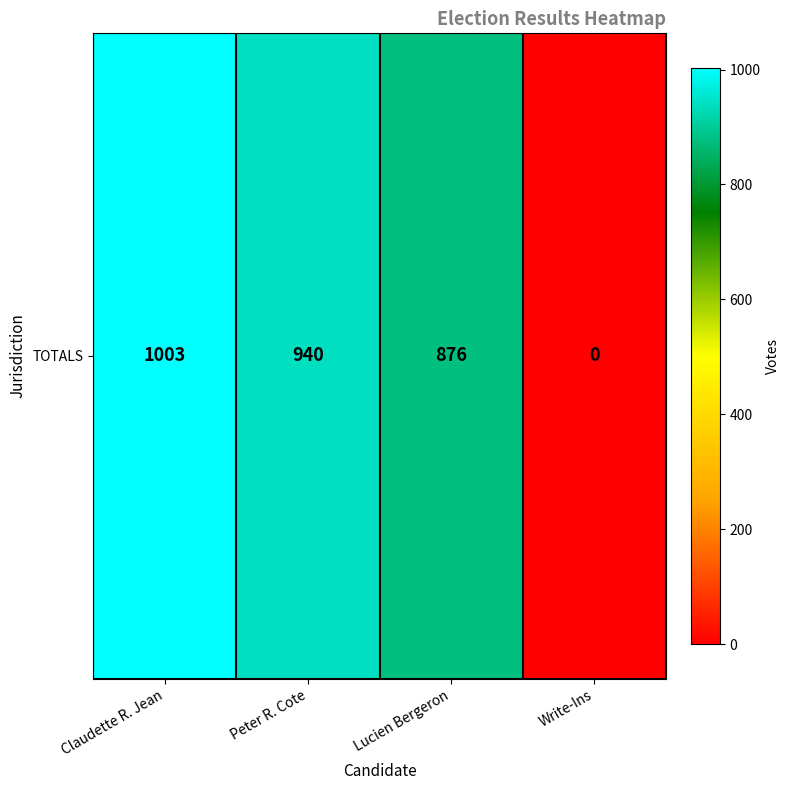

At which category does the chart reach its minimum across all series?

Write-Ins